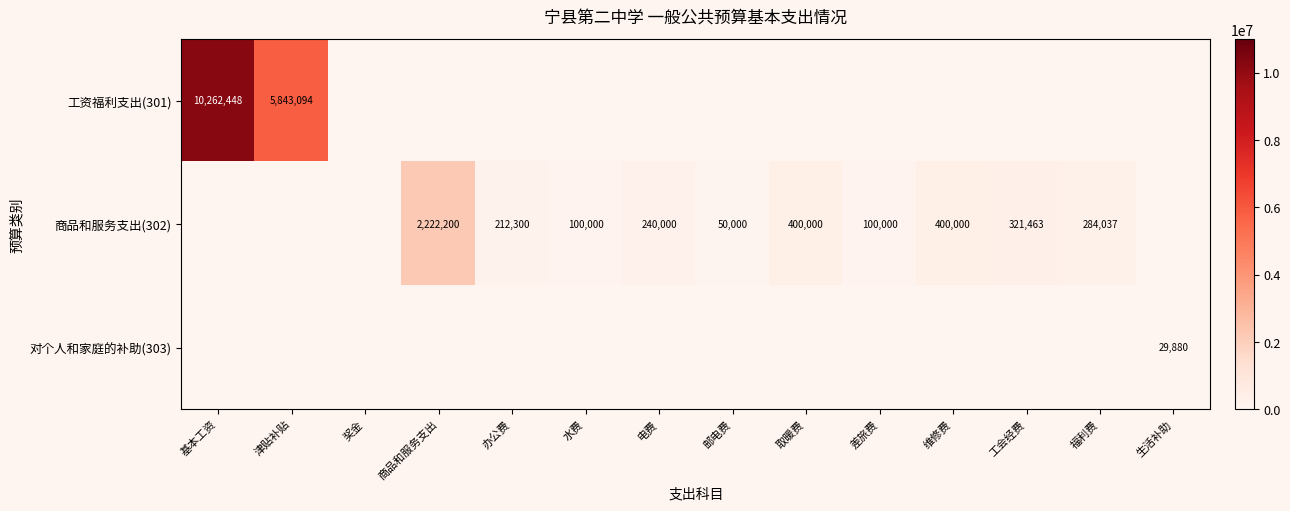

How many distinct data groups are displayed?

3